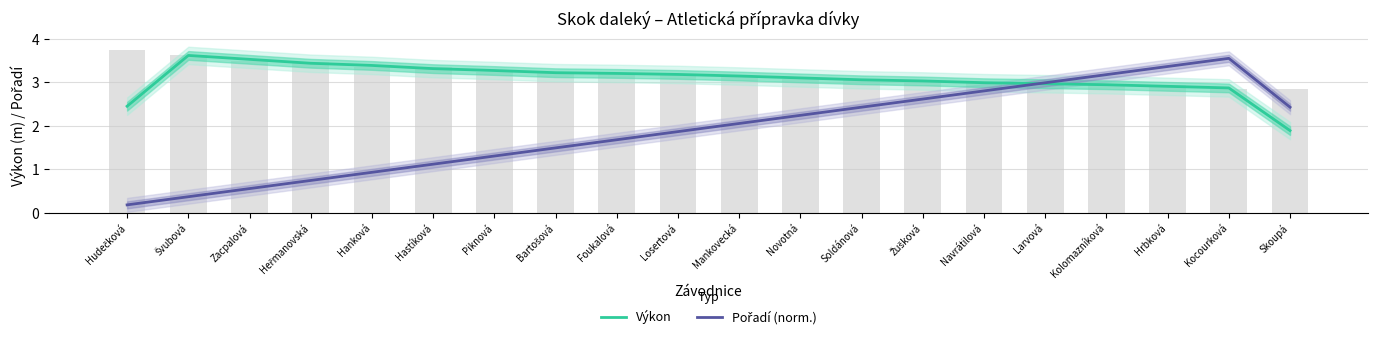

What are all the series names shown in the legend?

Výkon, Pořadí (norm.)